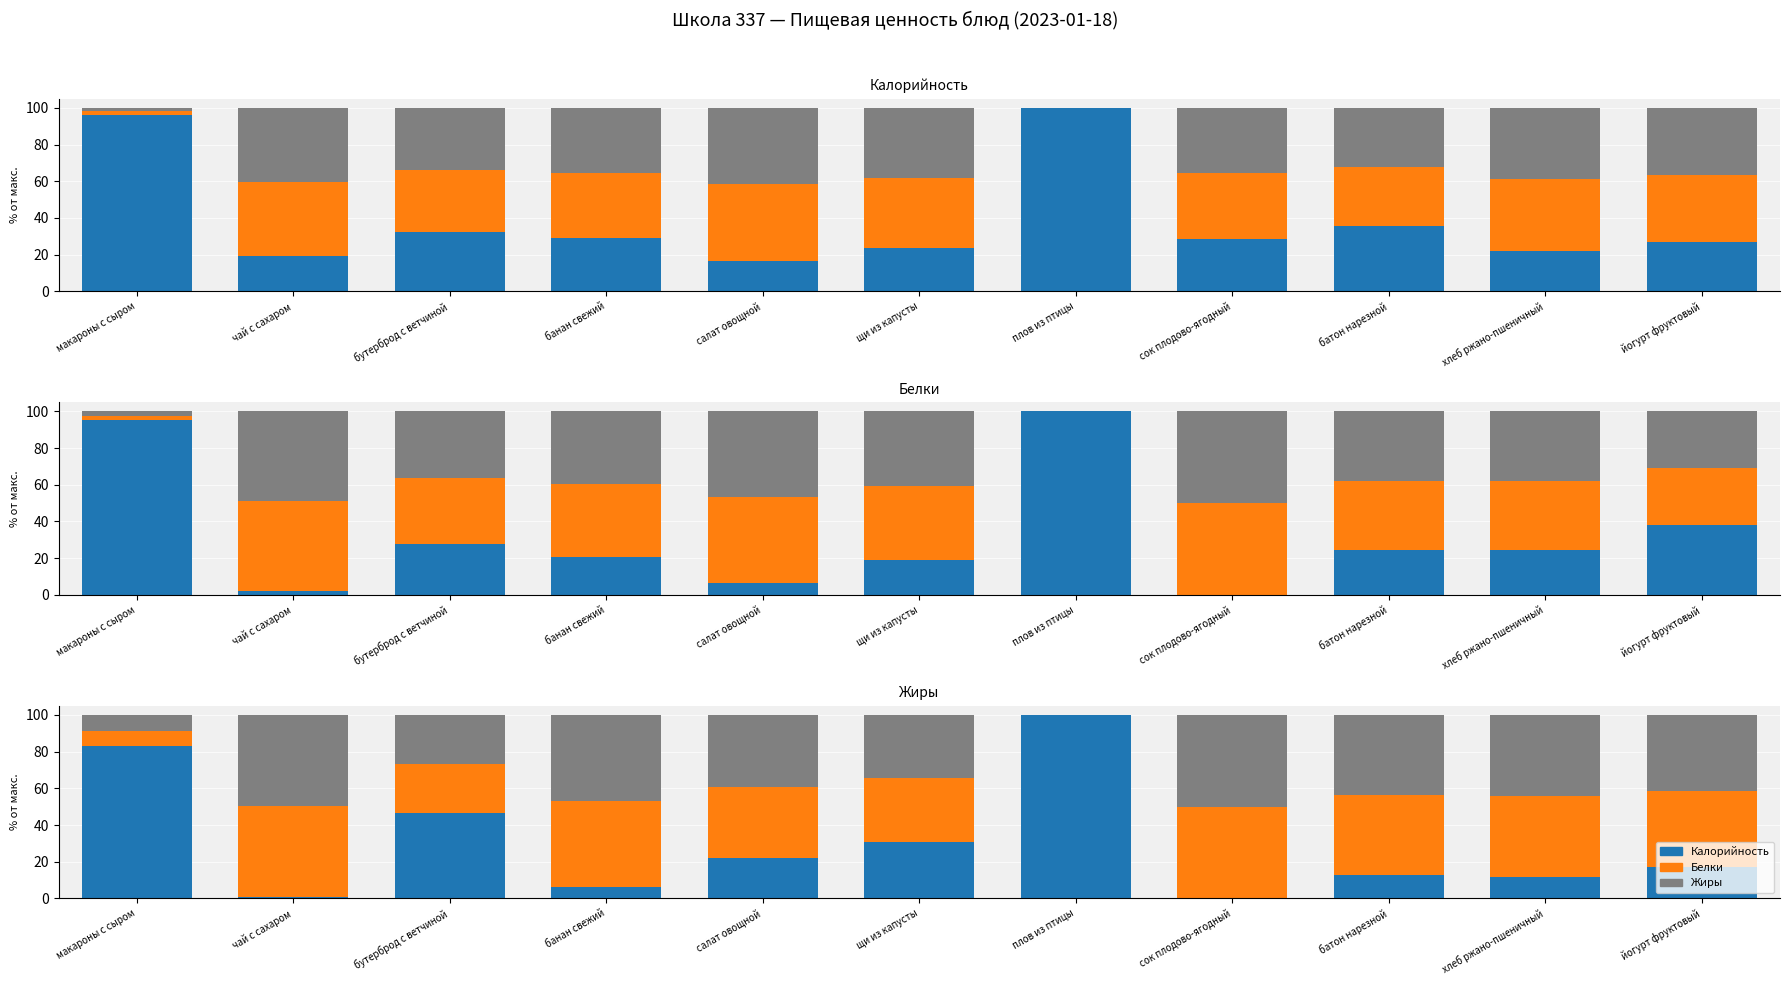

Which has a higher value, бутерброд с ветчиной or салат овощной?

бутерброд с ветчиной